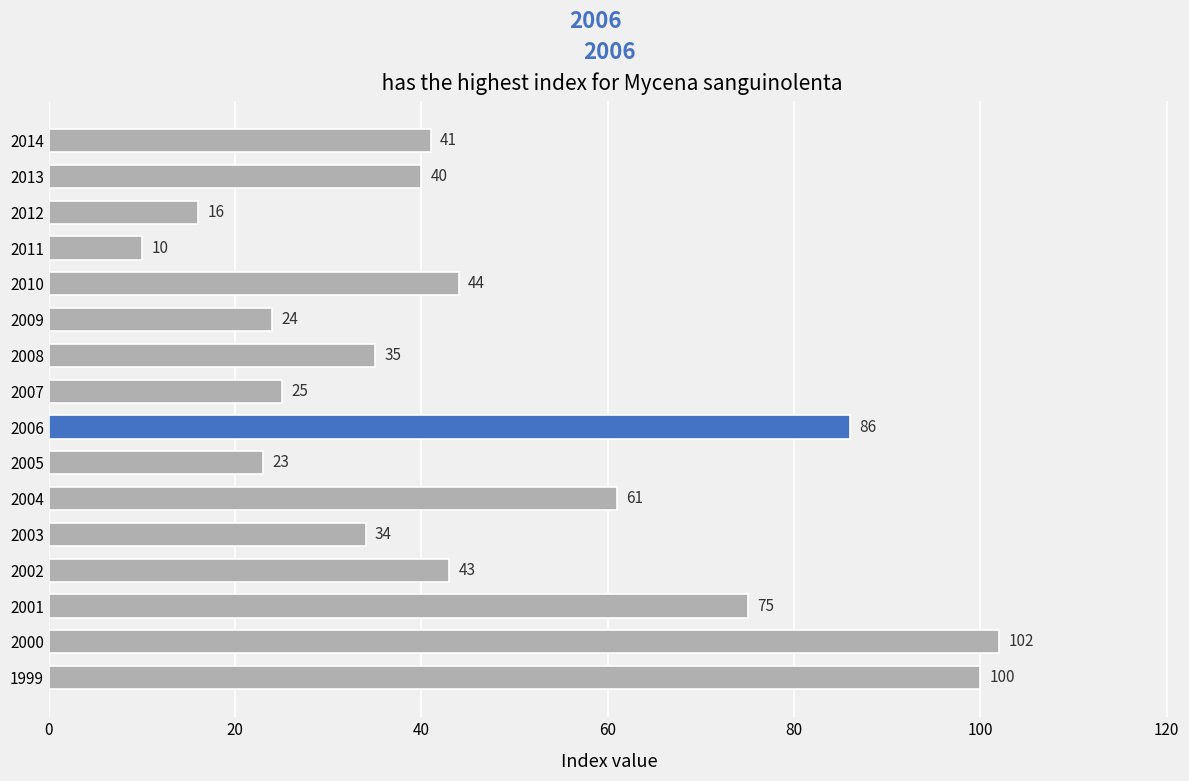

Count the number of data series in this chart.

1